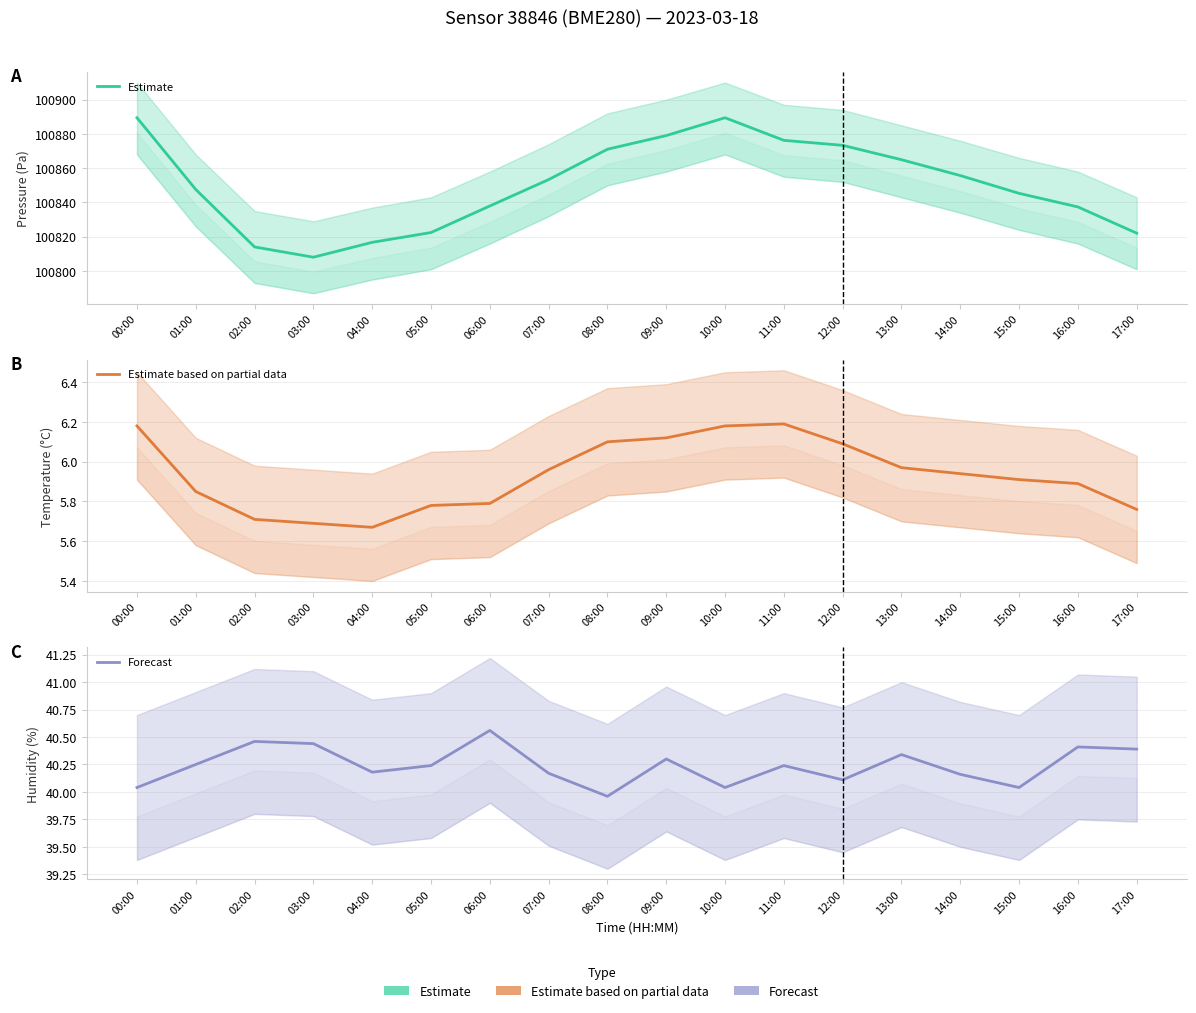

In Estimate based on partial data, how many points are higher than both neighbors (excluding endpoints)?

1